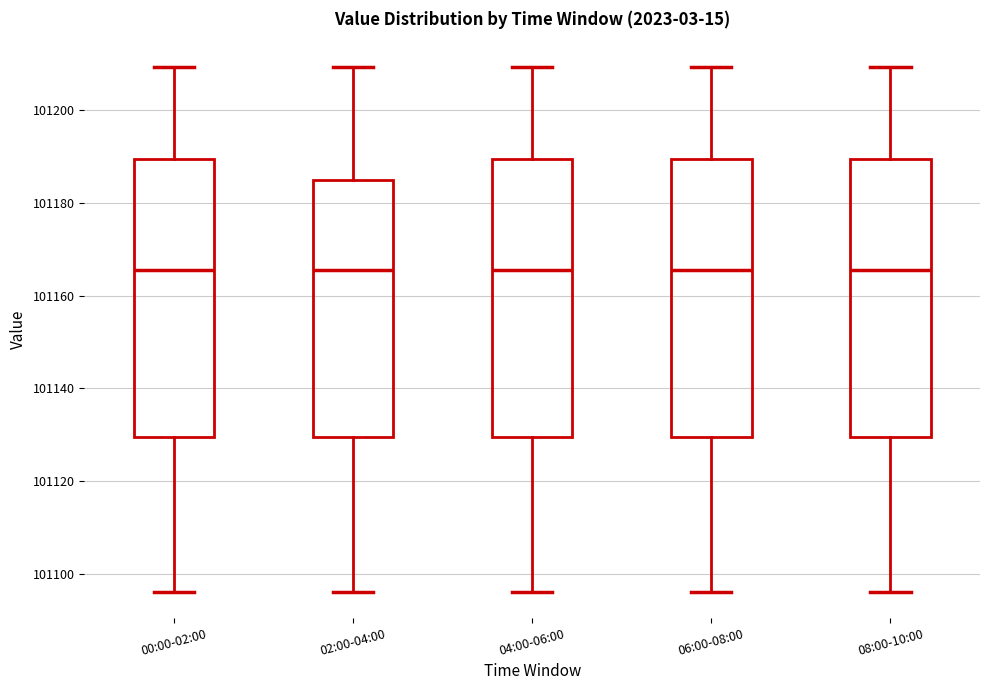

Reading left to right, read every box against the y-axis: the position of its median line, the range the box covers, and the ends of its whiskers. The values are not printed on the chart, so give them approximately, as read against the axis.

00:00-02:00: median 101166, box 101130 to 101190, whiskers 101096 to 101210
02:00-04:00: median 101166, box 101130 to 101184, whiskers 101096 to 101210
04:00-06:00: median 101166, box 101130 to 101190, whiskers 101096 to 101210
06:00-08:00: median 101166, box 101130 to 101190, whiskers 101096 to 101210
08:00-10:00: median 101166, box 101130 to 101190, whiskers 101096 to 101210